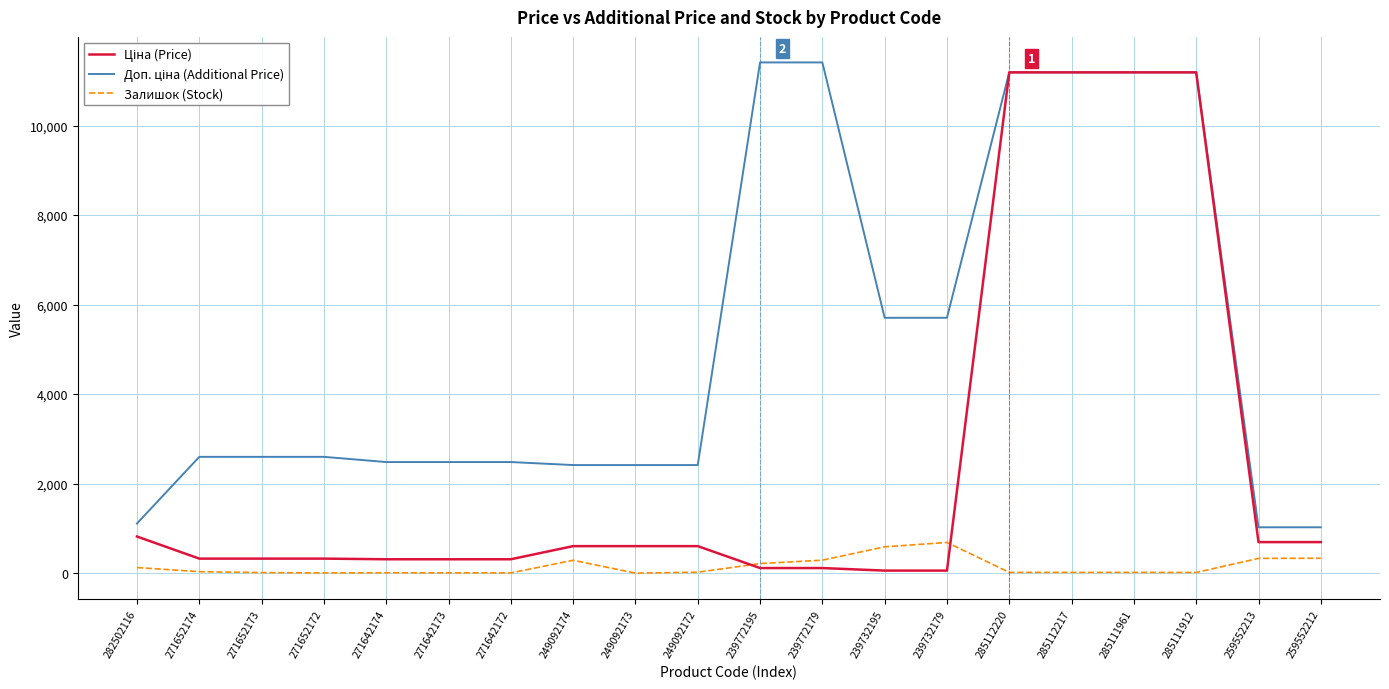

What is the maximum value shown in the chart?

11410.0